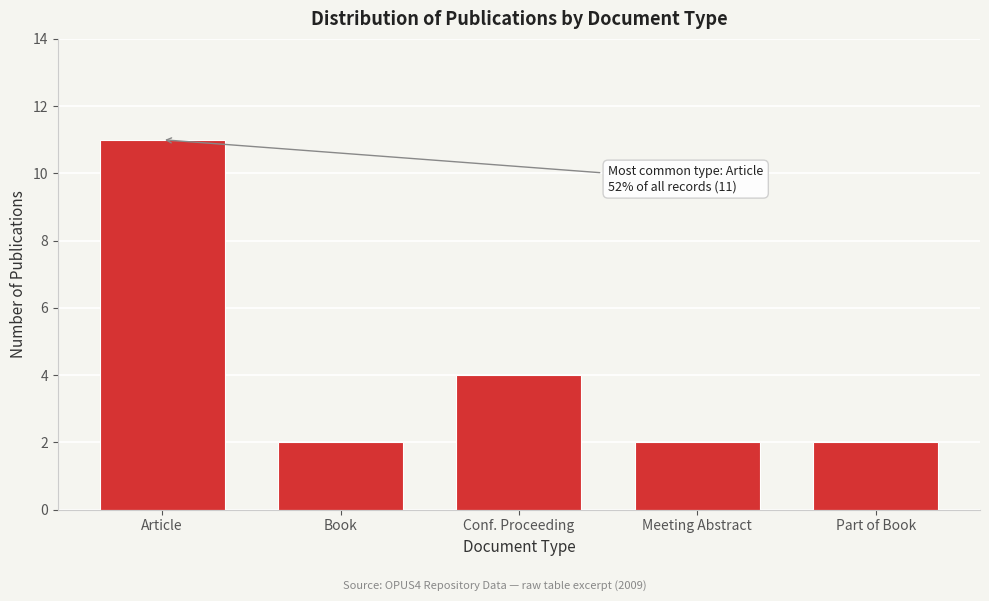

Reading left to right, extract all data points from this chart.

11	2	4	2	2